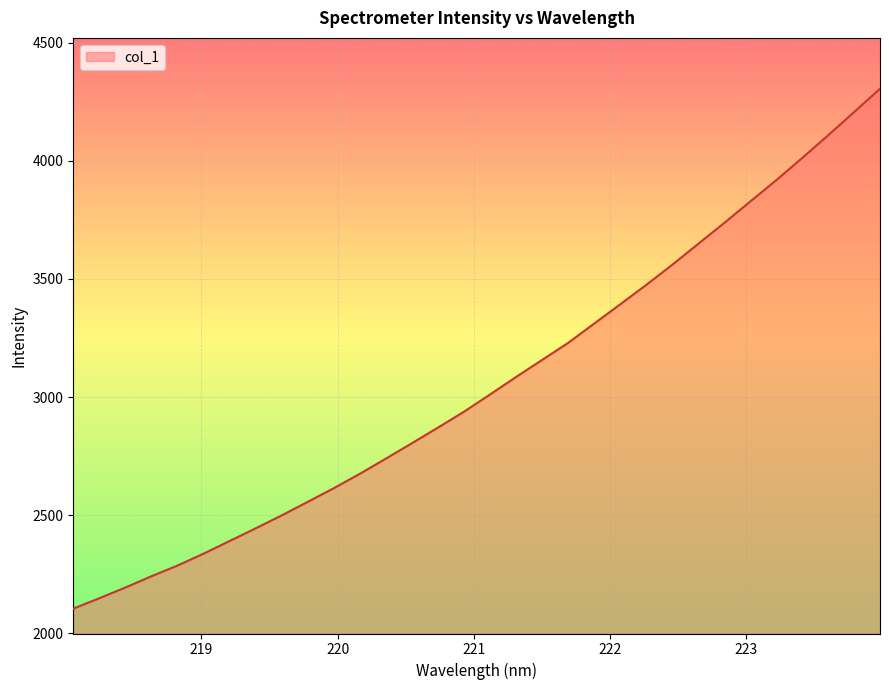

What is the difference between the maximum and minimum values?

2200.2